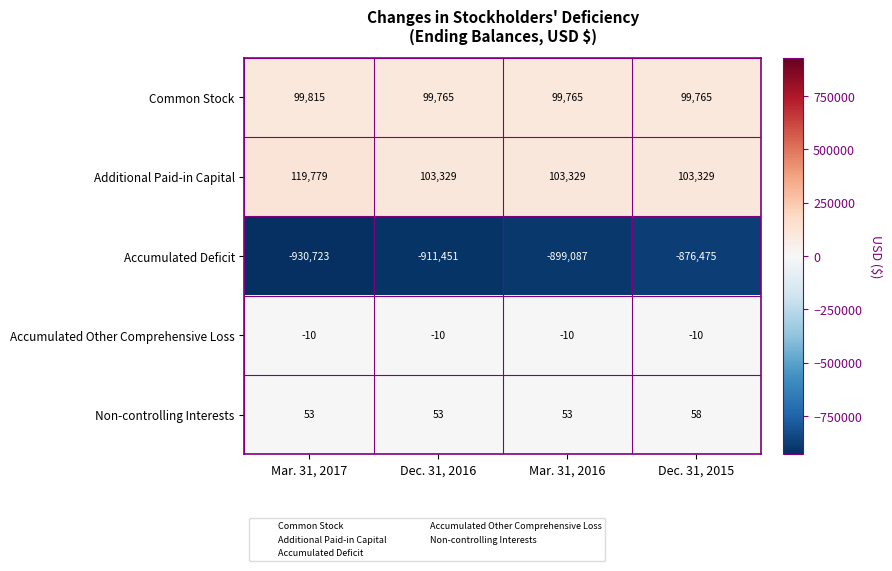

What is the minimum value shown in the chart?

-930723